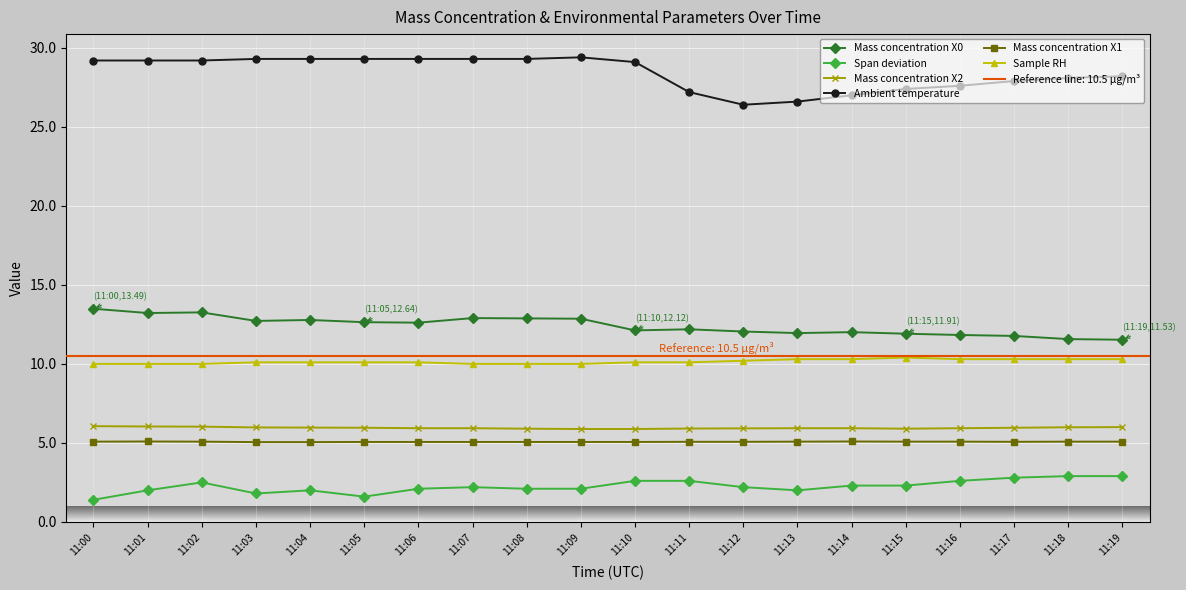

Where is Mass concentration X0 nearest to the value 12?

11:14